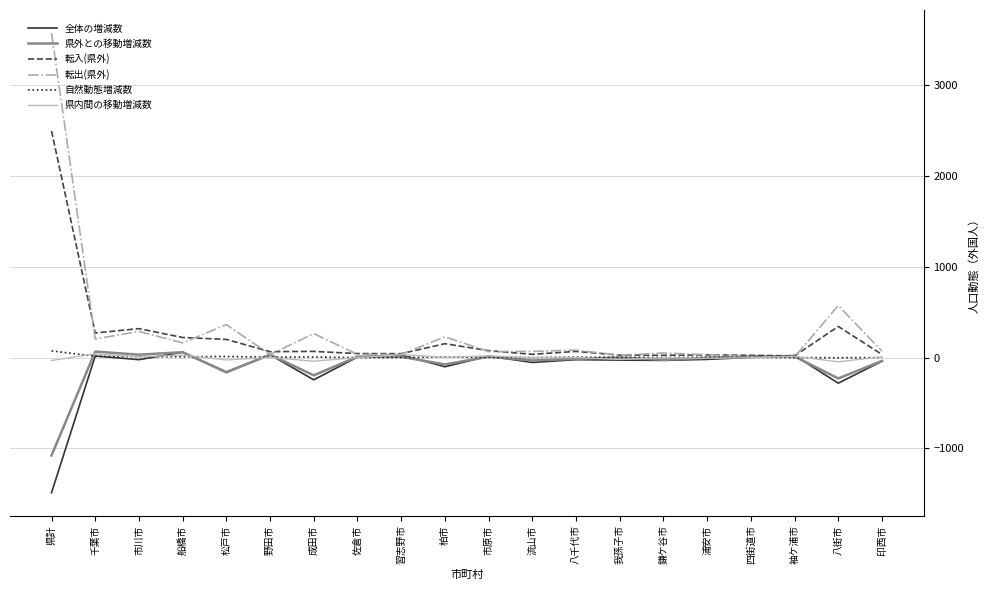

What is the minimum value shown in the chart?

-1489